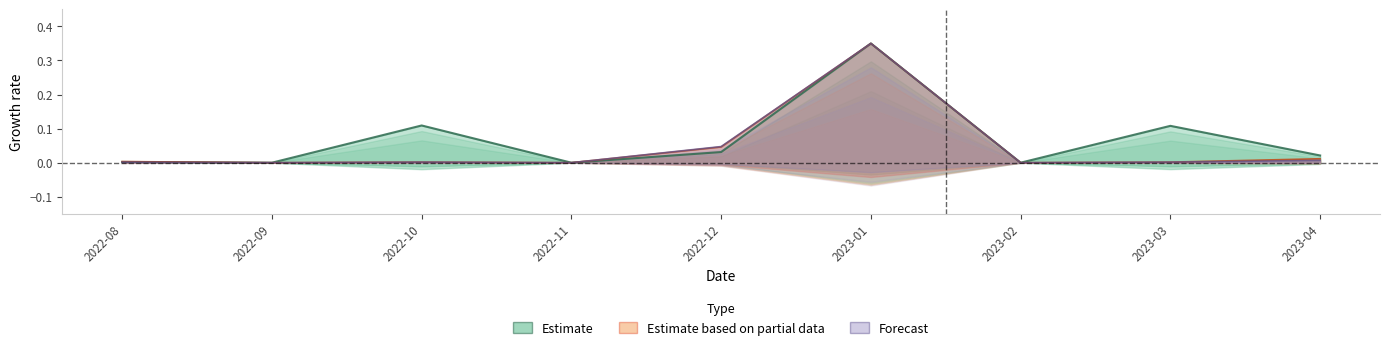

List the labels in order of Users value, largest first.

2023-01, 2022-12, 2023-04, 2022-08, 2022-10, 2023-03, 2022-09, 2022-11, 2023-02